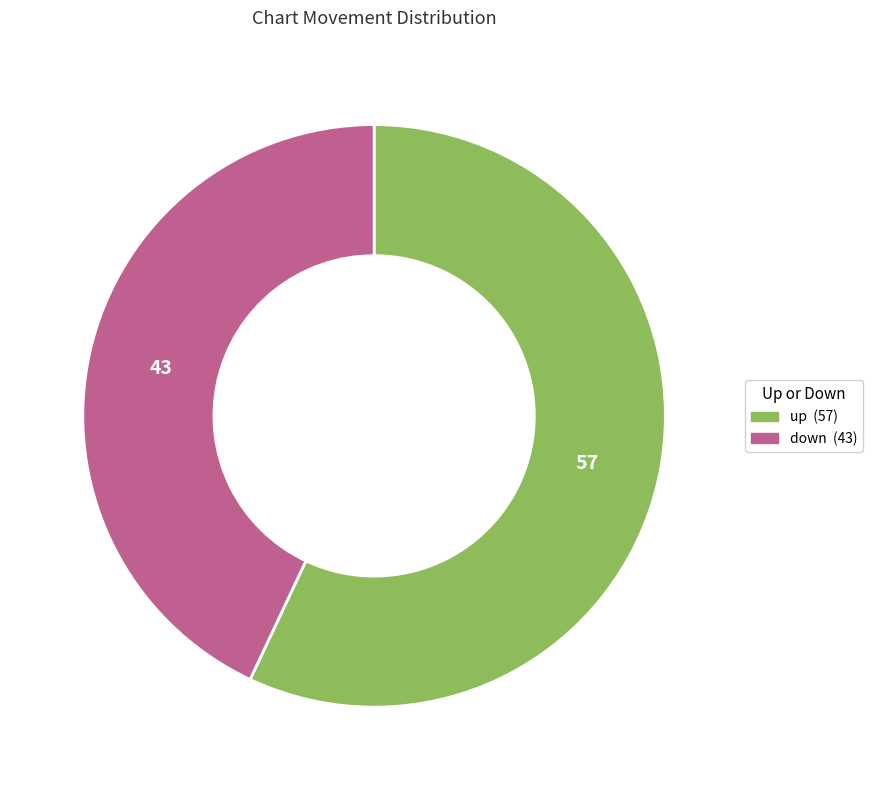

What is the ratio of the value at down to the value at up?

0.8